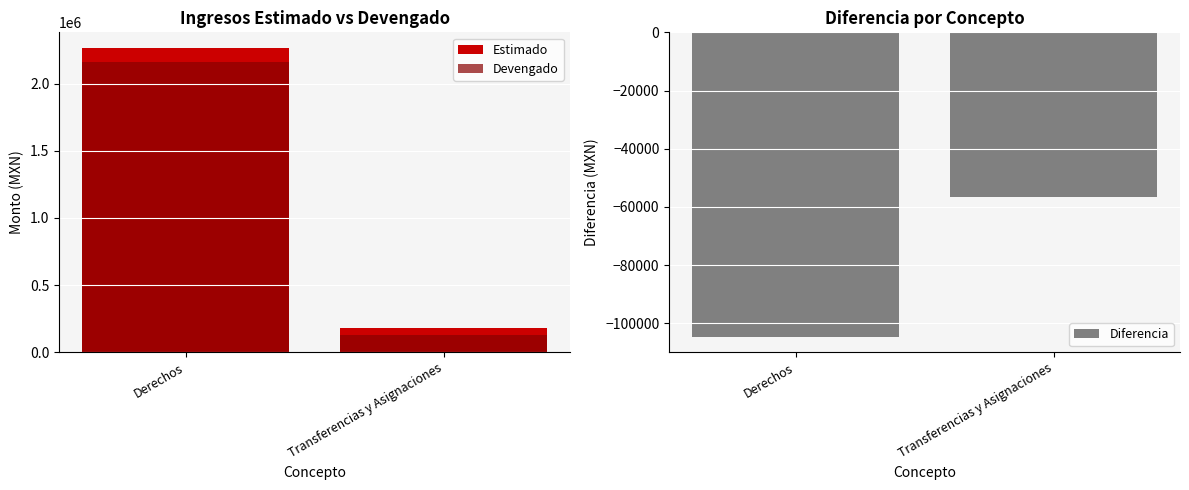

What is the minimum value shown in the chart?

-104681.1